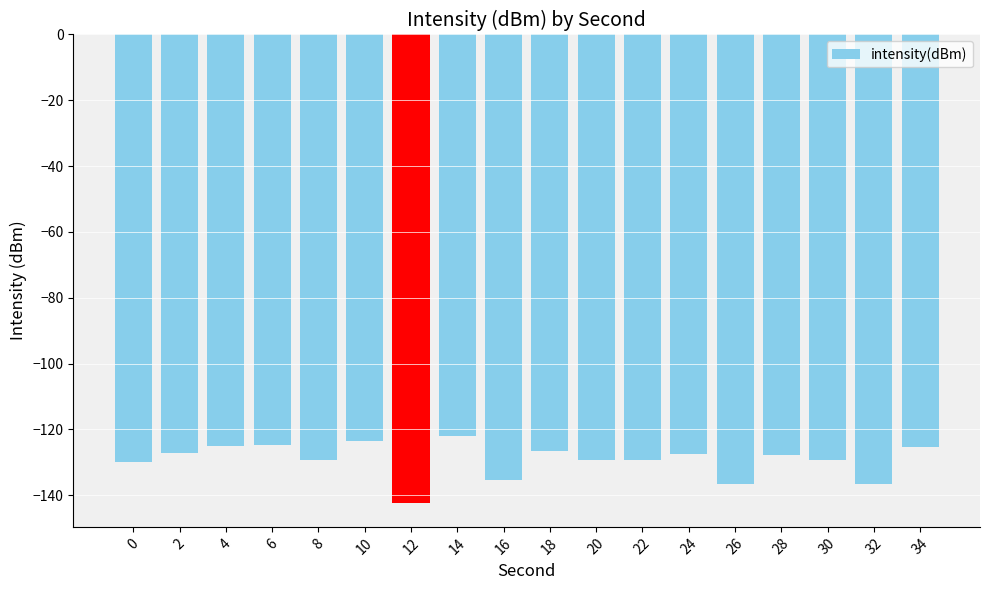

Which label corresponds to the smallest value in the chart?

12